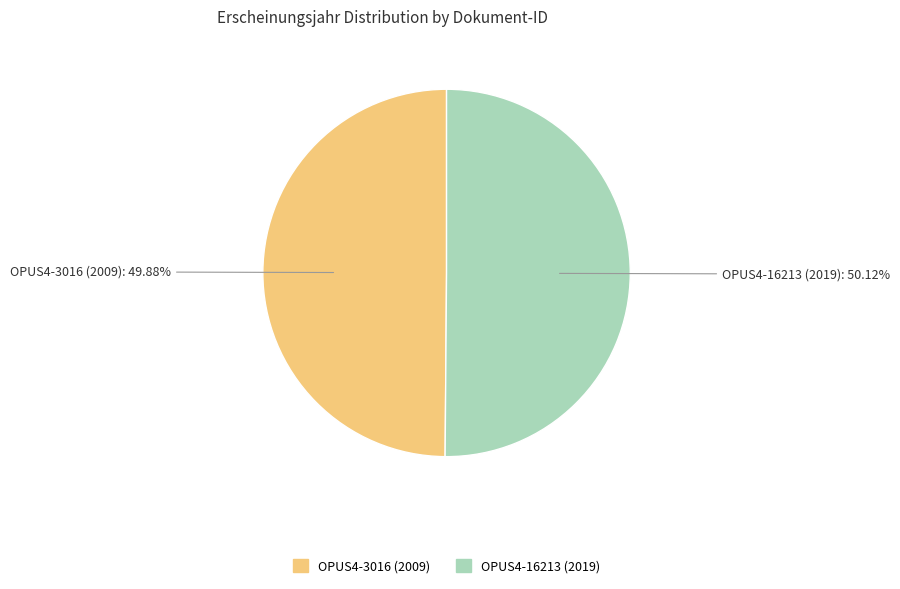

To the nearest percent, what percentage of the pie is OPUS4-16213 (2019)?

50%